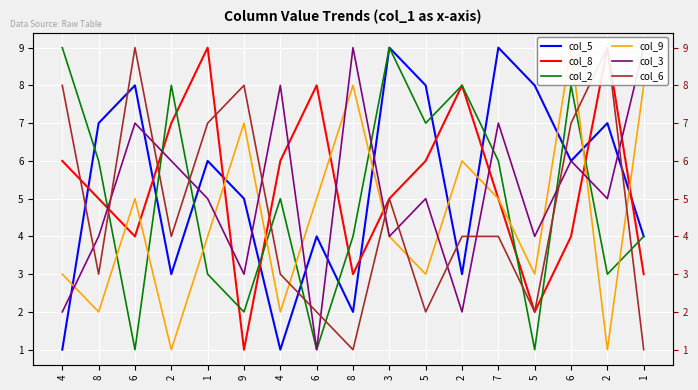

How many col_8 values are between 4 and 7?

9